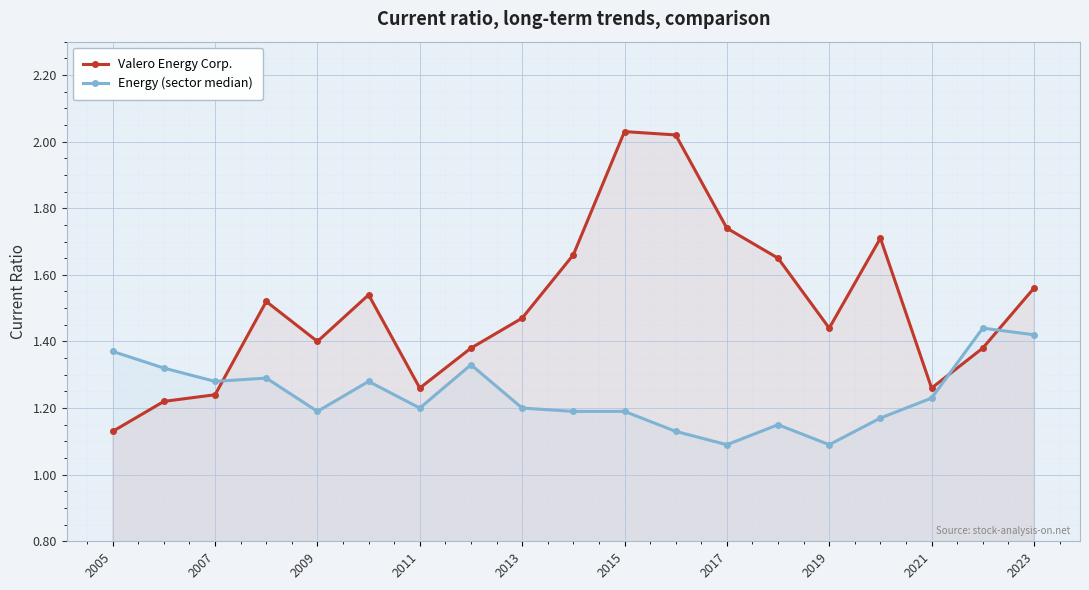

Rank the series by their average value, from lowest to highest.

Energy (sector median), Valero Energy Corp.